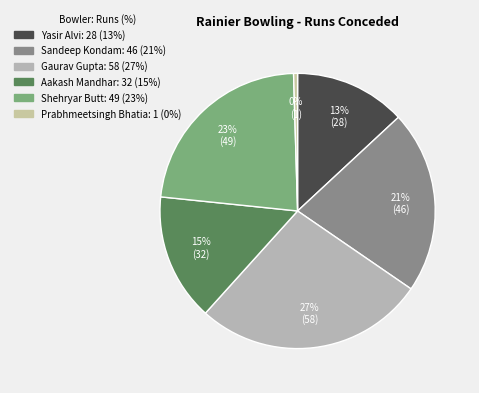

True or false: Prabhmeetsingh Bhatia accounts for 12% of the total.

False